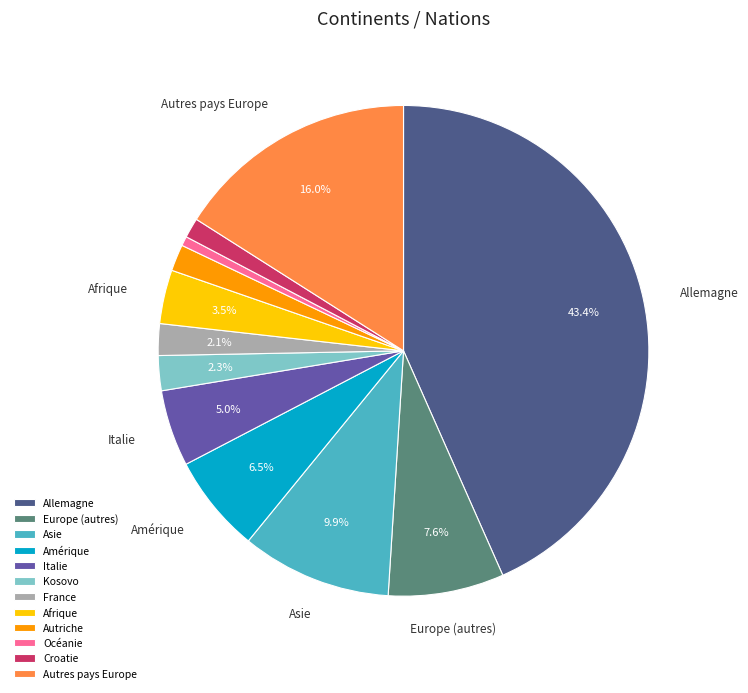

Between Autriche and Afrique, which is larger?

Afrique